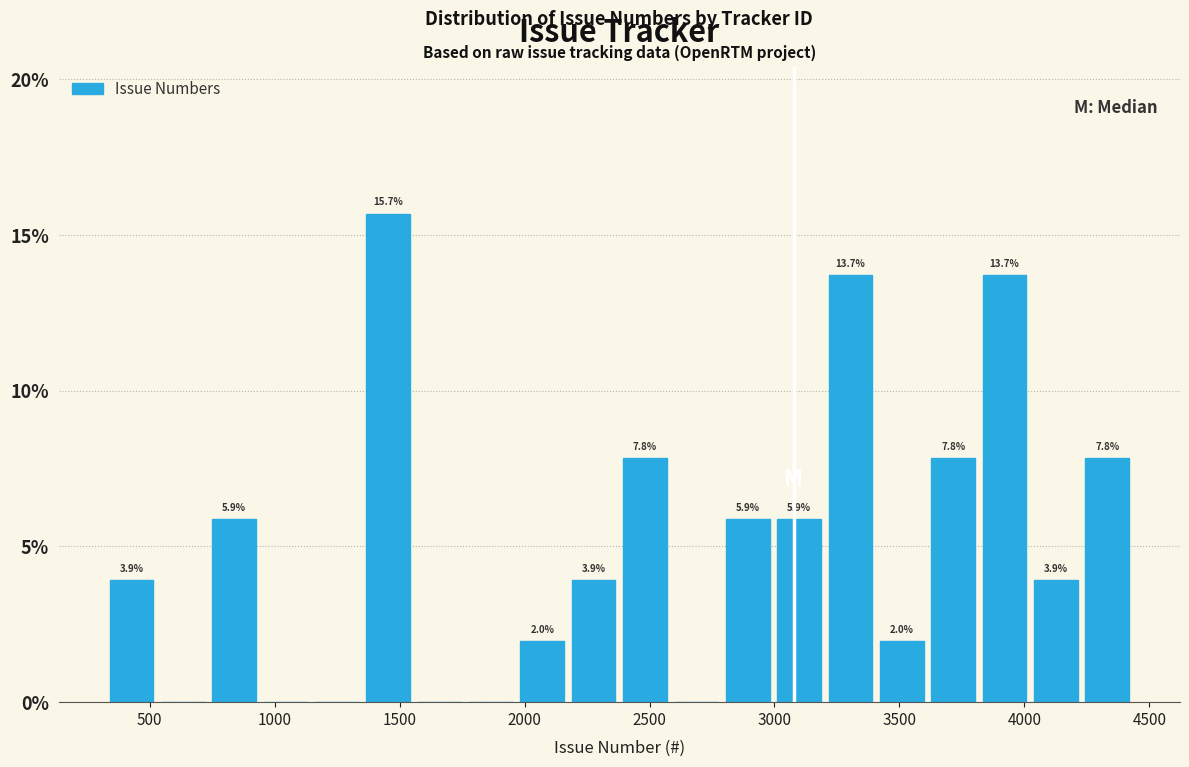

Which range on the x-axis has the tallest bar?

1350 to 1550